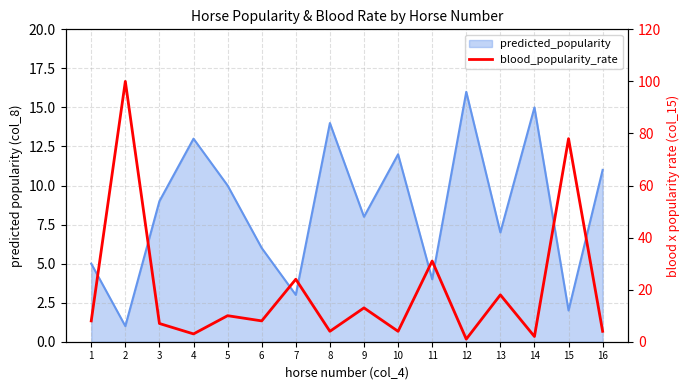

Reading right to left, transcribe all the data shown in this chart.

4	78	2	18	1	31	4	13	4	24	8	10	3	7	100	8